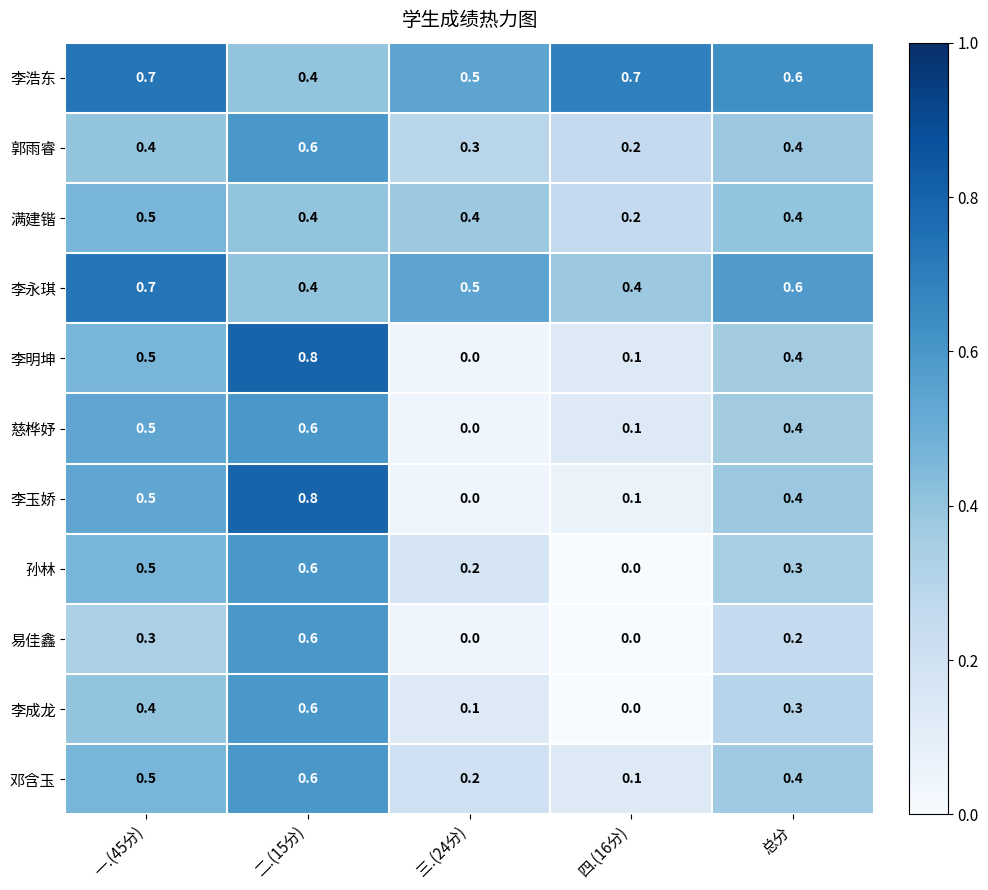

What is the total value across all series at 三.(24分)?

2.2